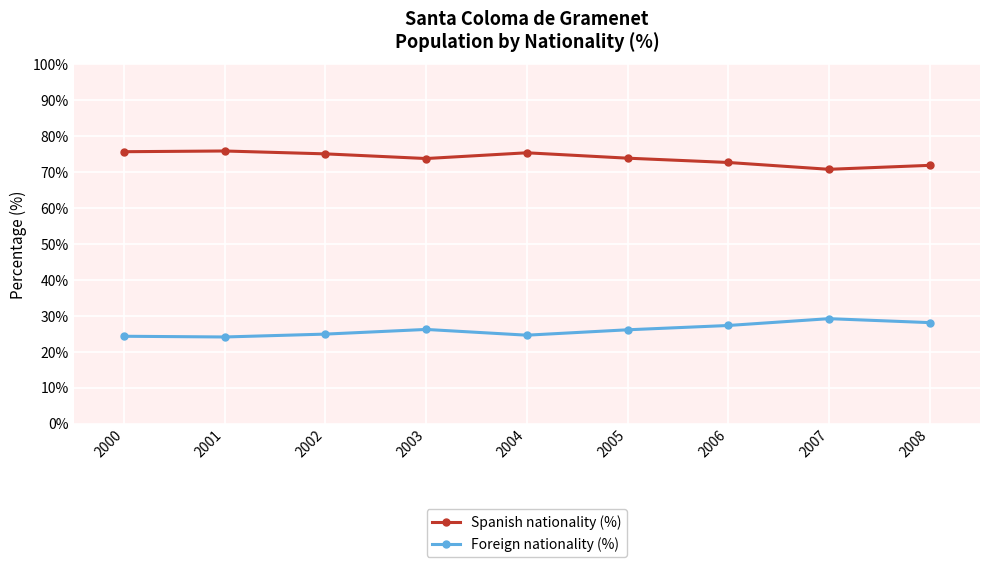

What is the value of the Spanish nationality (%) point at the 6th from the left?

73.9